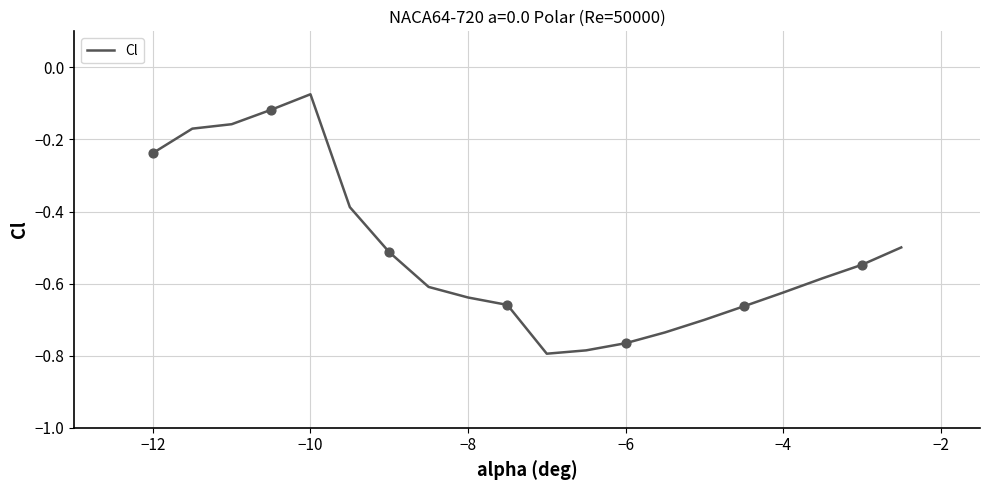

How many lines are shown in the chart?

1